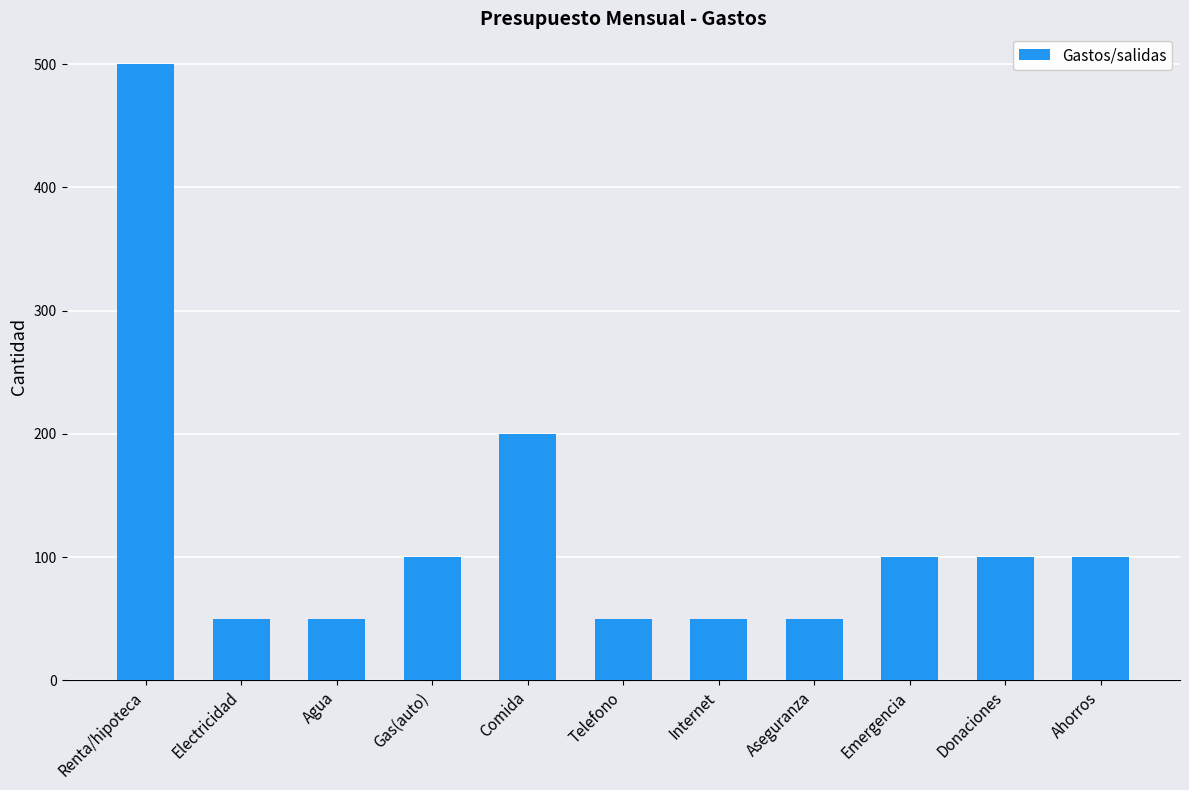

What is the difference between the second highest and second lowest values?

150